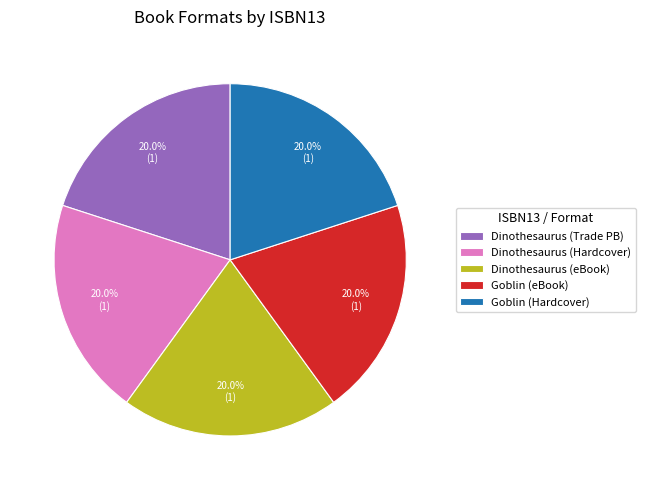

What is the total percentage of Dinothesaurus (Trade PB) and Dinothesaurus (Hardcover)?

40.0%